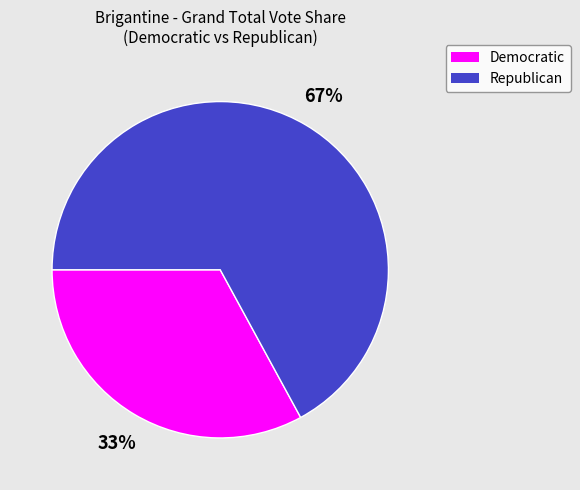

Which slice is the largest?

Republican